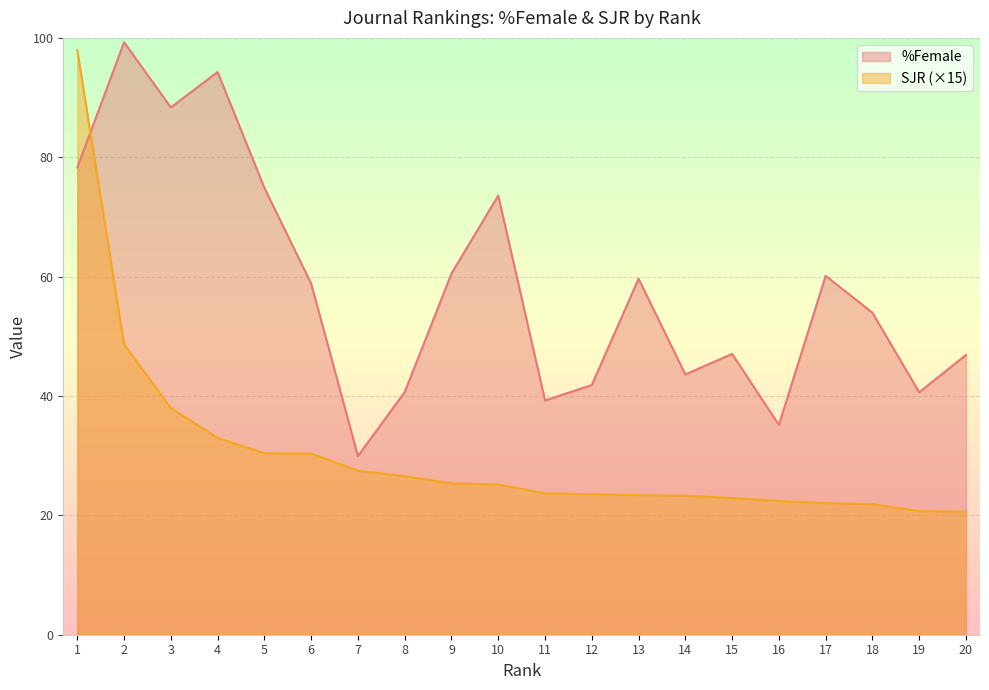

True or false: %Female and SJR intersect in this chart.

True